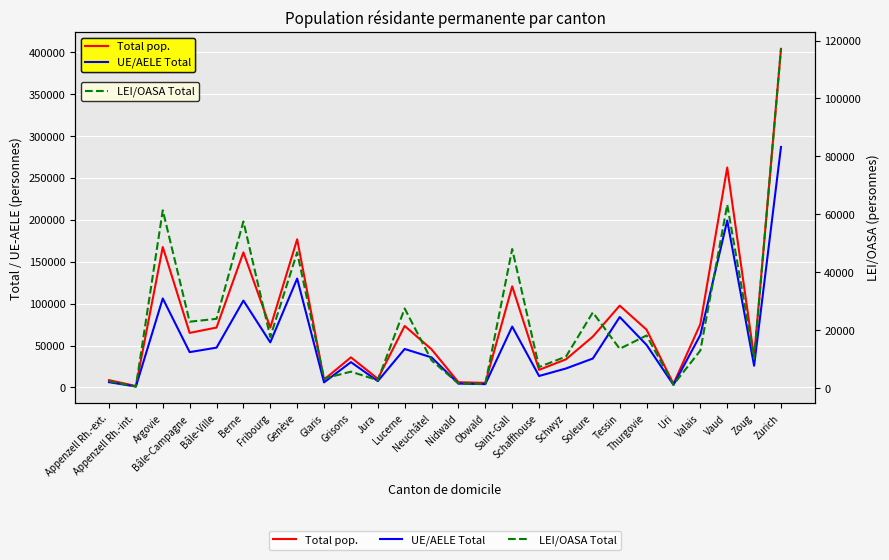

Rank the series by their maximum value, from highest to lowest.

Total pop., UE/AELE Total, LEI/OASA Total